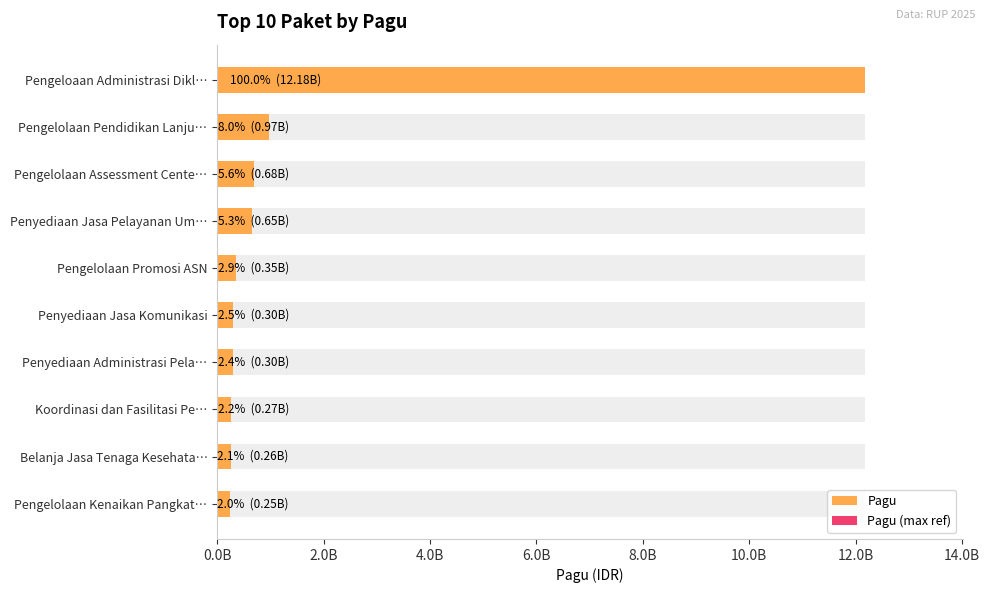

The value of Pagu at Penyediaan Jasa Komunikasi is 299570000.0. True or false?

True